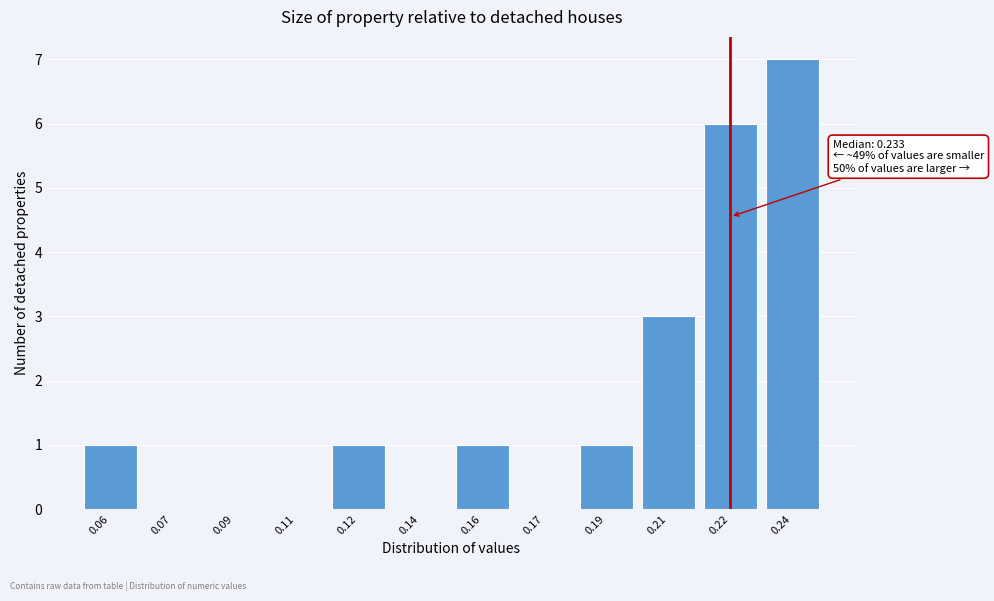

Reading left to right, extract all data points from this chart.

0.06=1	0.07=0	0.09=0	0.11=0	0.12=1	0.14=0	0.16=1	0.17=0	0.19=1	0.21=3	0.22=6	0.24=7